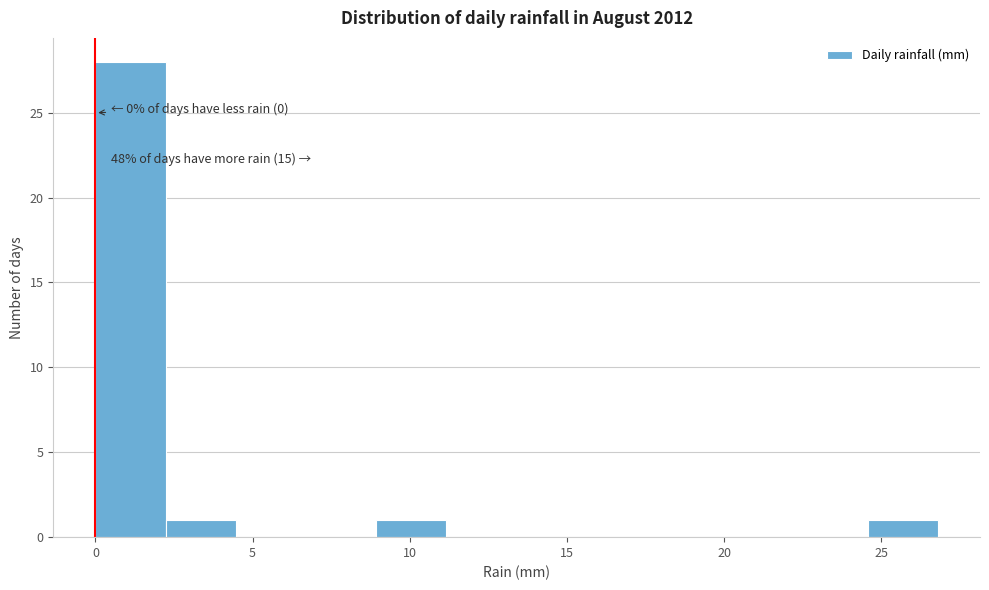

Which range on the x-axis has the tallest bar?

0.0 to 2.0